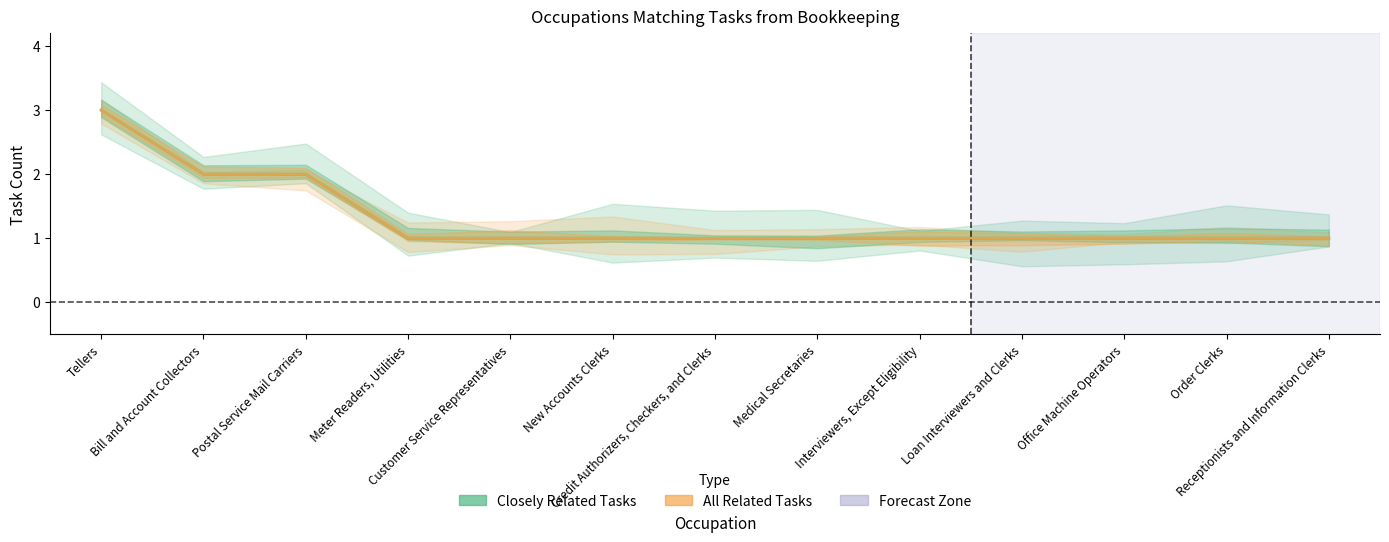

The value of Closely Related Tasks at Loan Interviewers and Clerks is 1. True or false?

True